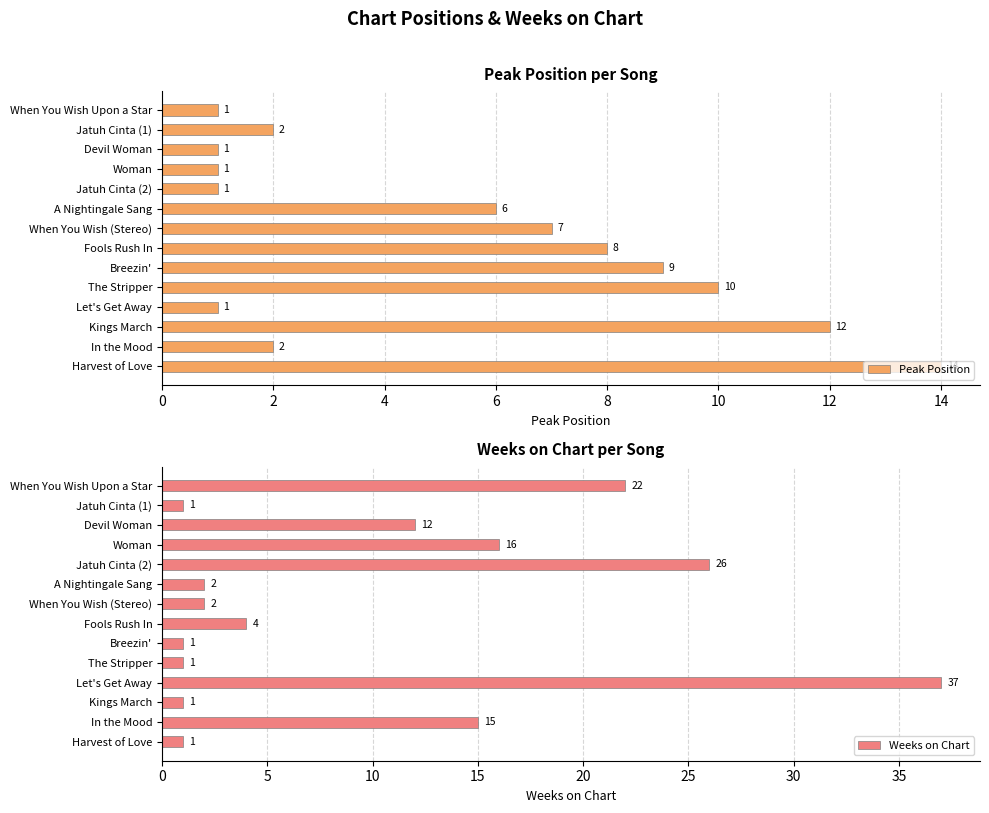

What is the smallest value displayed?

1